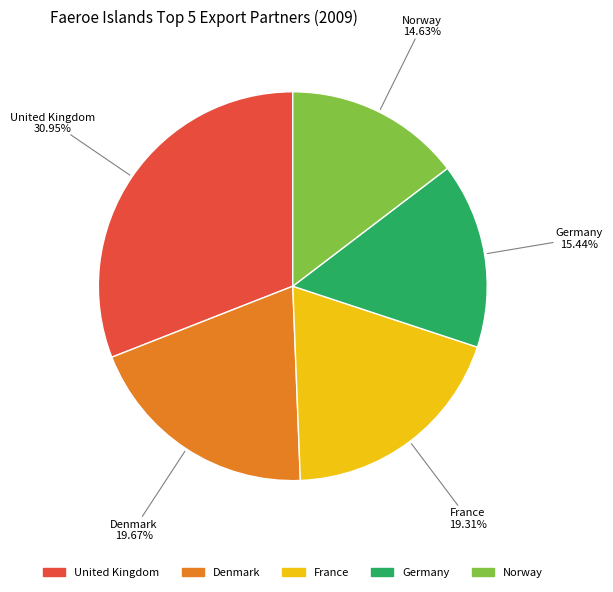

Do Denmark and United Kingdom together represent more than half of the pie?

Yes